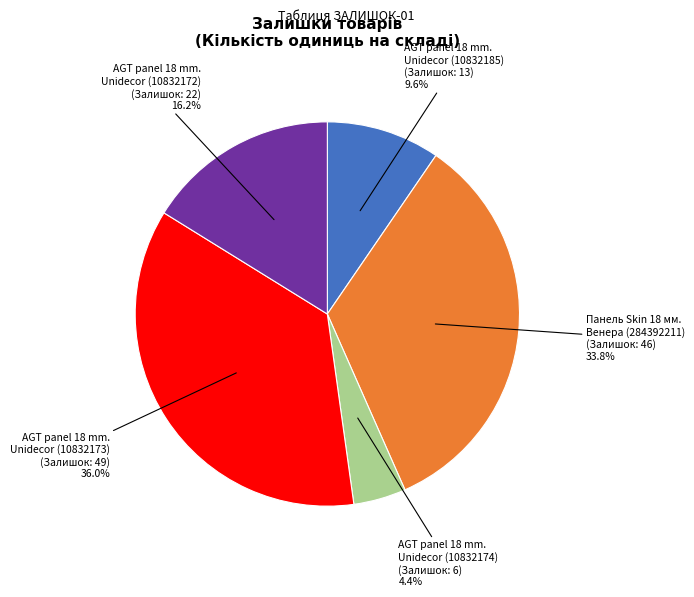

Combined, do AGT panel 18 mm. Unidecor (10832185) and AGT panel 18 mm. Unidecor (10832174) account for over 50%?

No